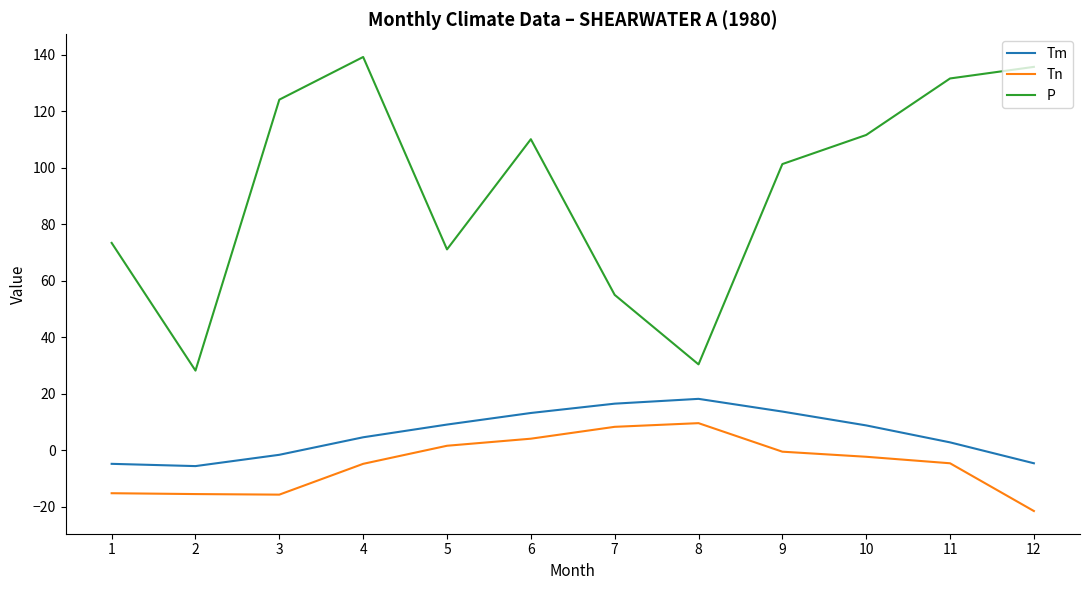

True or false: P has a value of 167.4 at 3.

False